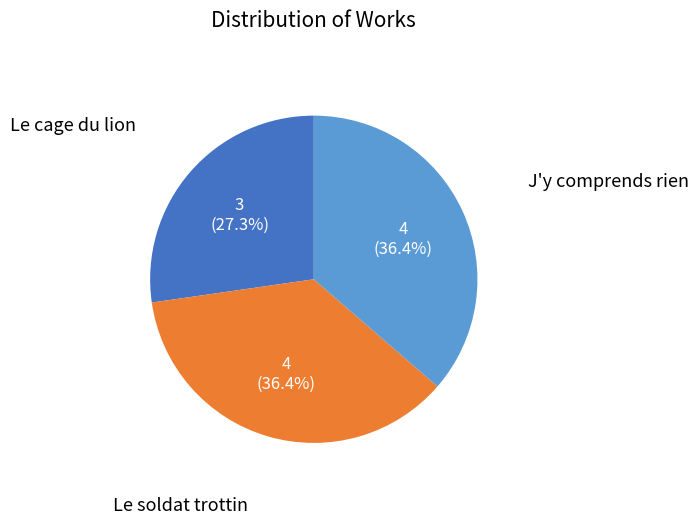

Count the number of slices in the pie.

3